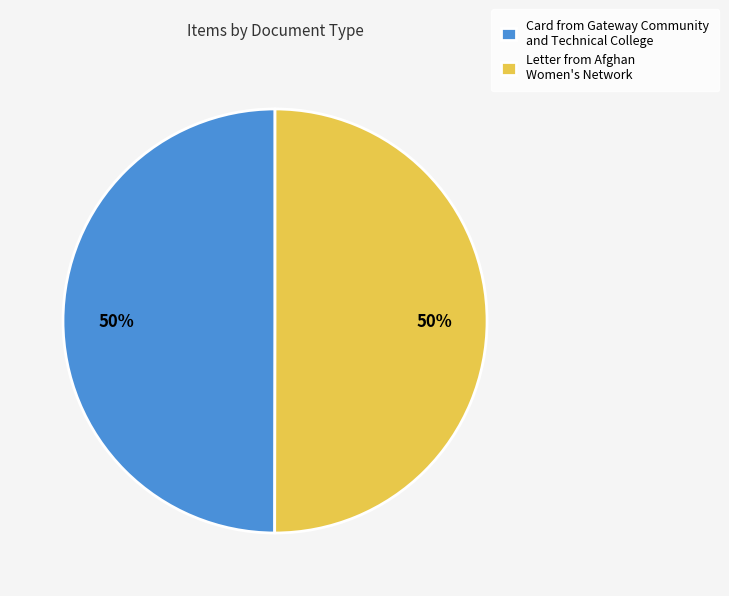

Combined, do Letter from Afghan Women's Network and Card from Gateway Community and Technical College account for over 50%?

Yes